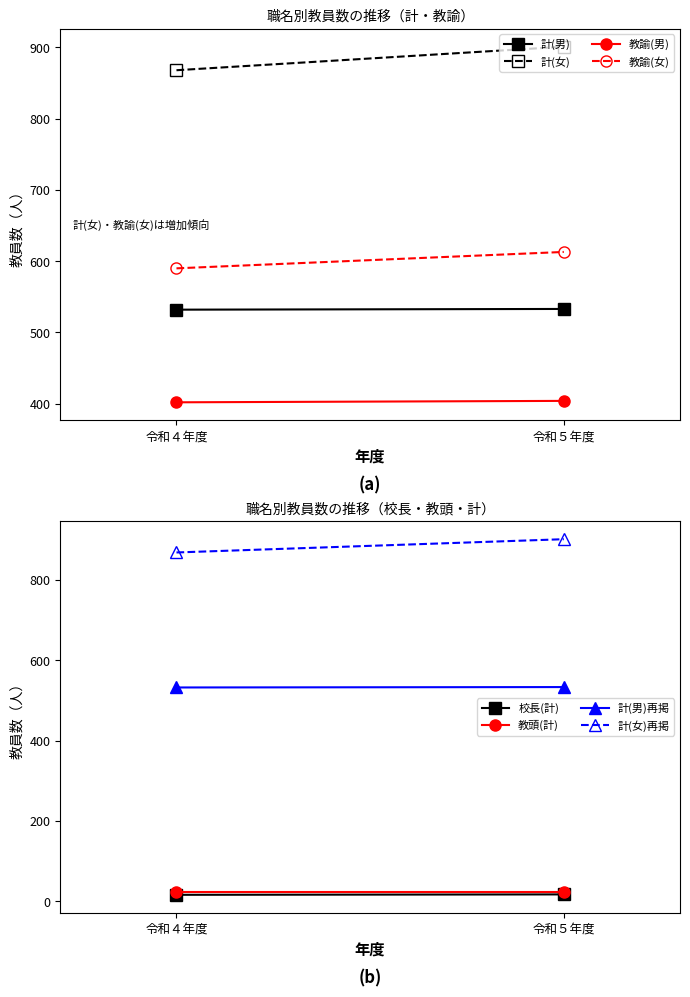

Reading right to left, list all the values displayed in this chart.

計(男): 令和５年度=533	令和４年度=532
計(女): 令和５年度=901	令和４年度=868
校長: 令和５年度=17	令和４年度=16
教頭: 令和５年度=24	令和４年度=24
教諭(男): 令和５年度=404	令和４年度=402
教諭(女): 令和５年度=613	令和４年度=590